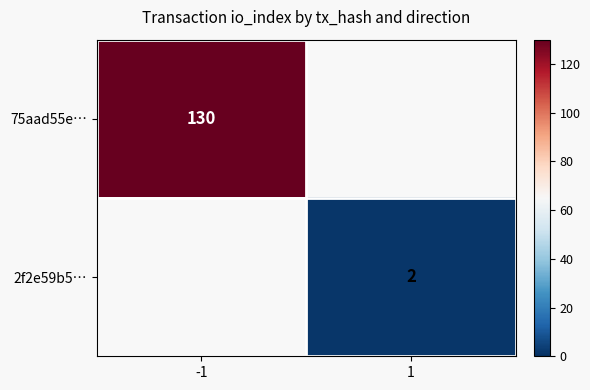

The value of 2f2e59b5… at 1 is 2. True or false?

True